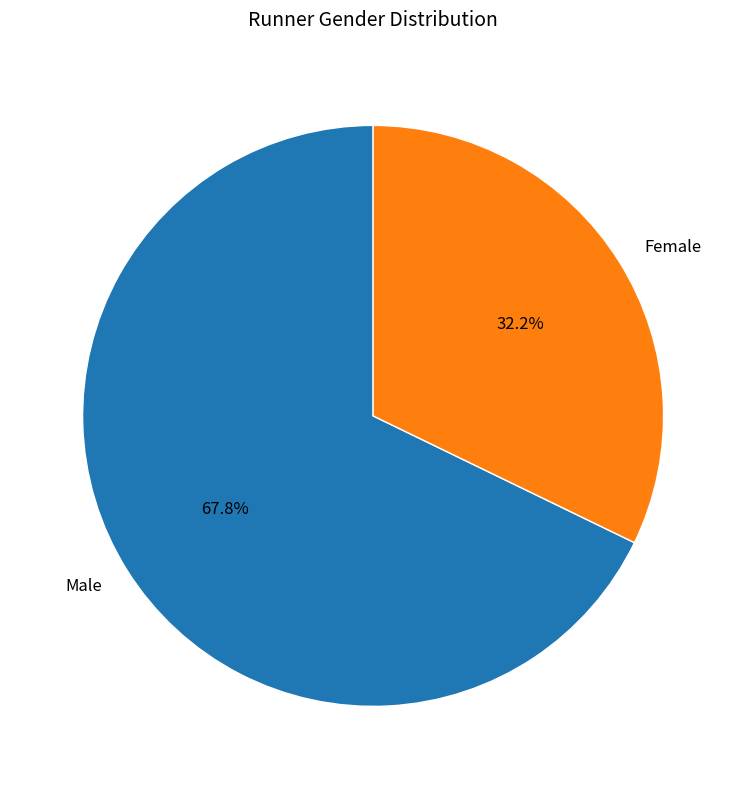

Which has a higher value, Female or Male?

Male